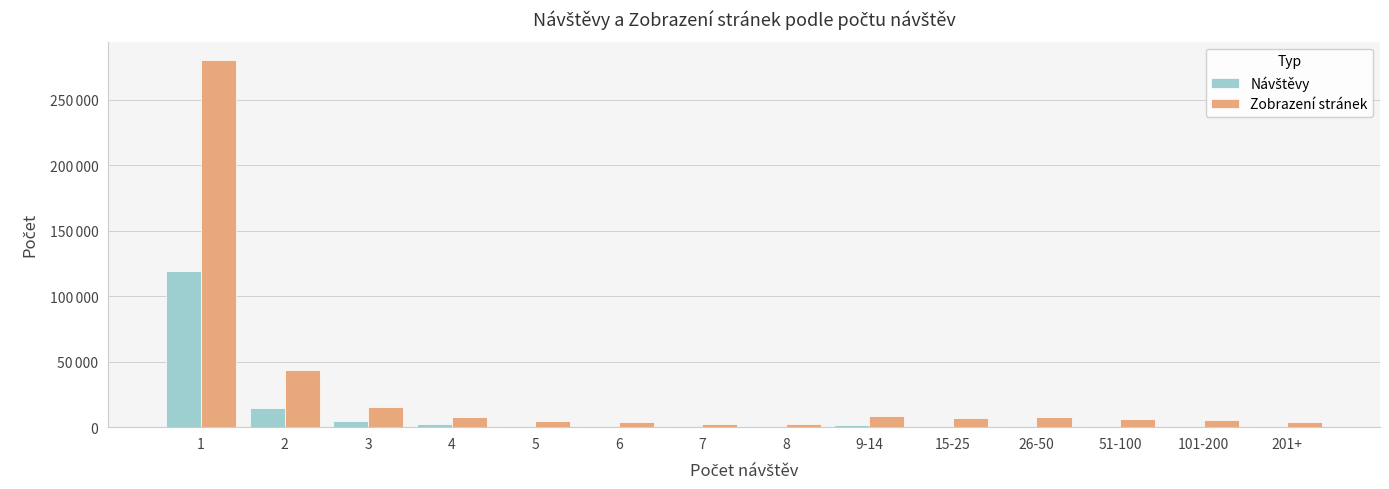

Does the chart contain stacked bars?

No